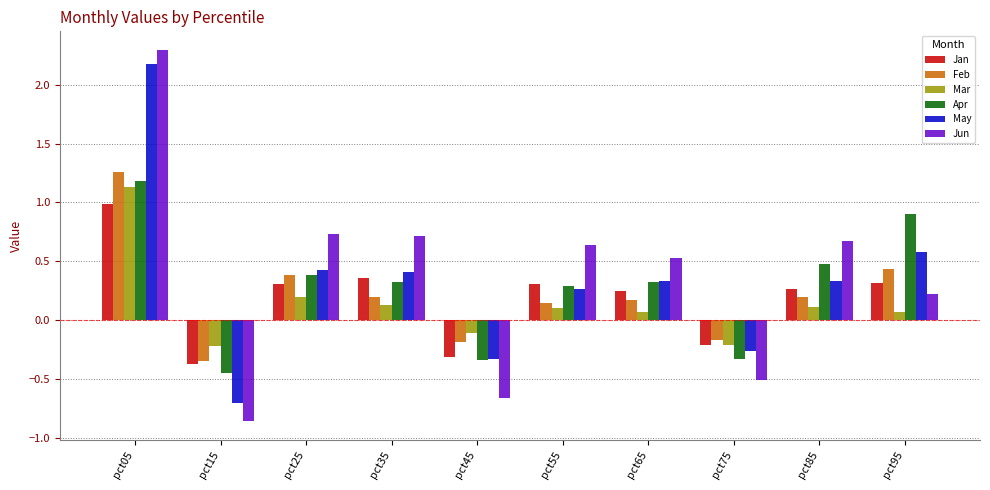

What is the total value across all series at pct75?

-1.7